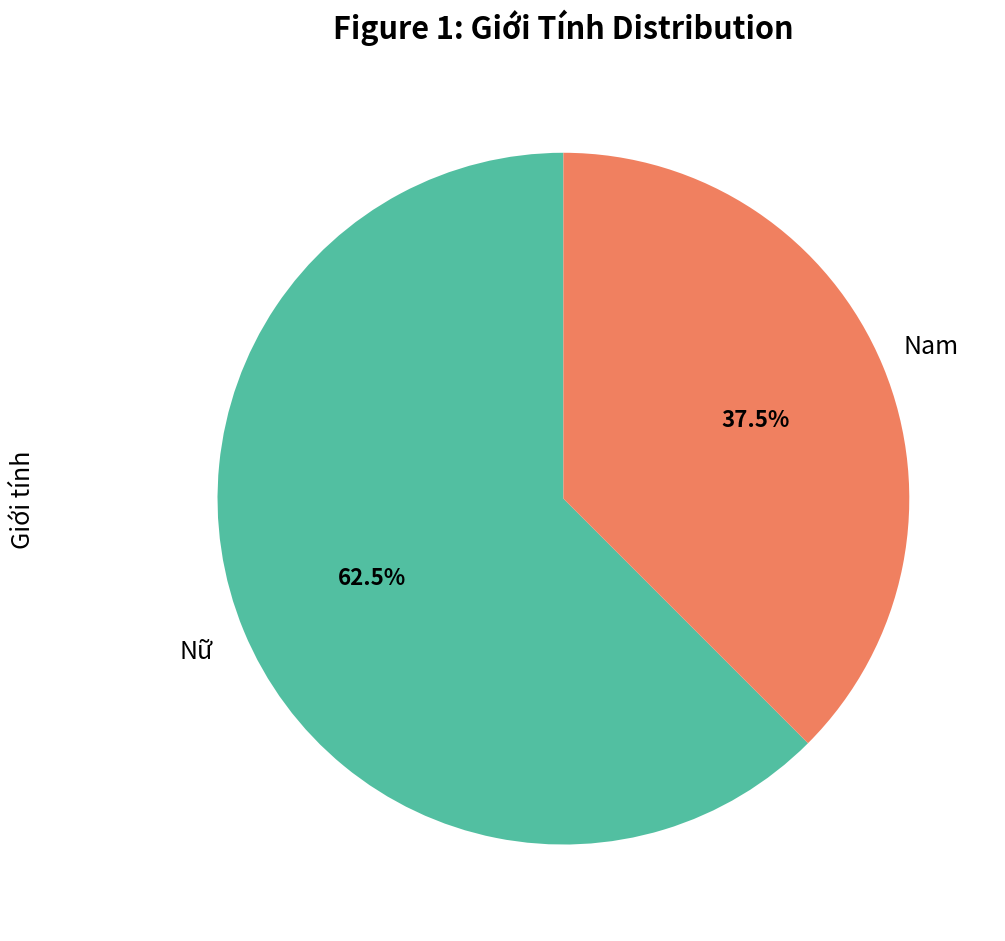

Is there any slice that represents more than half of the pie?

Yes